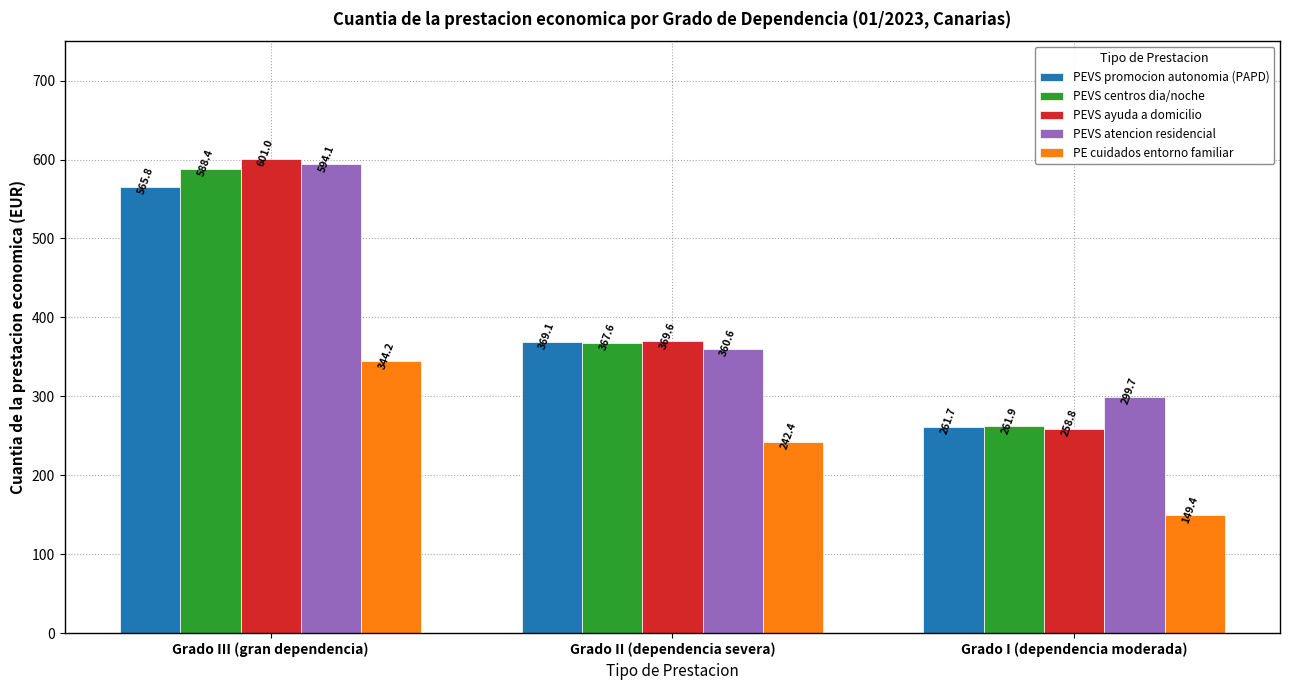

Which category has the lowest value across all series?

Grado I (dependencia moderada)